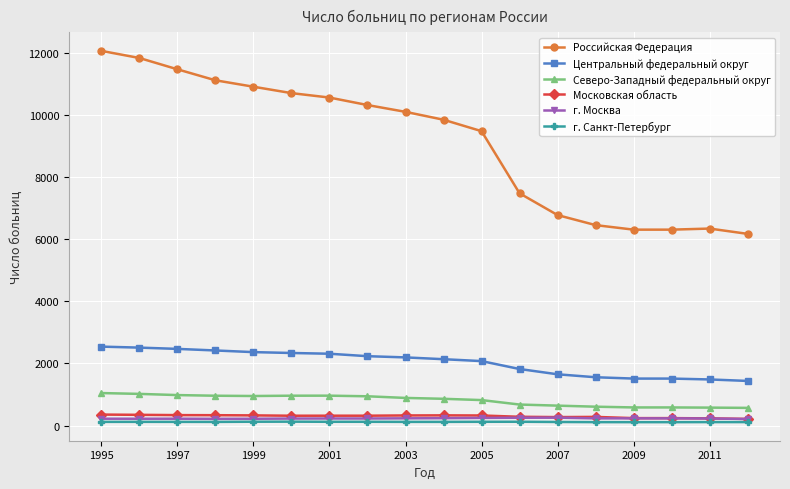

What is the maximum value for Северо-Западный федеральный округ?

1047